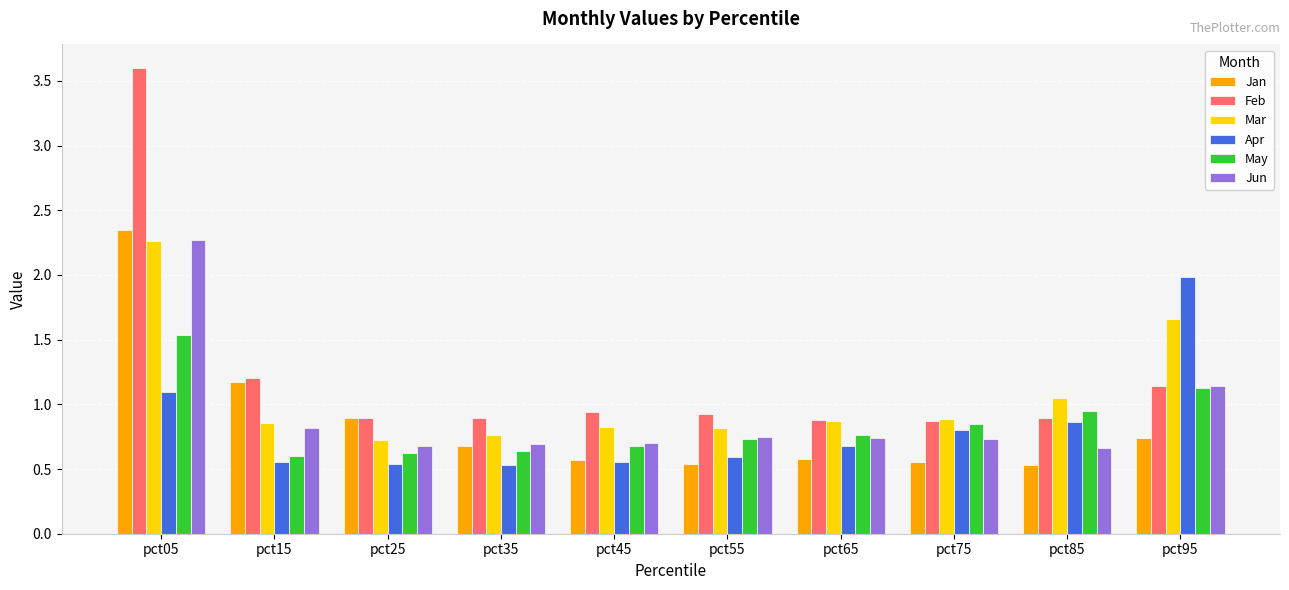

What is the highest value of the Jun series?

2.3